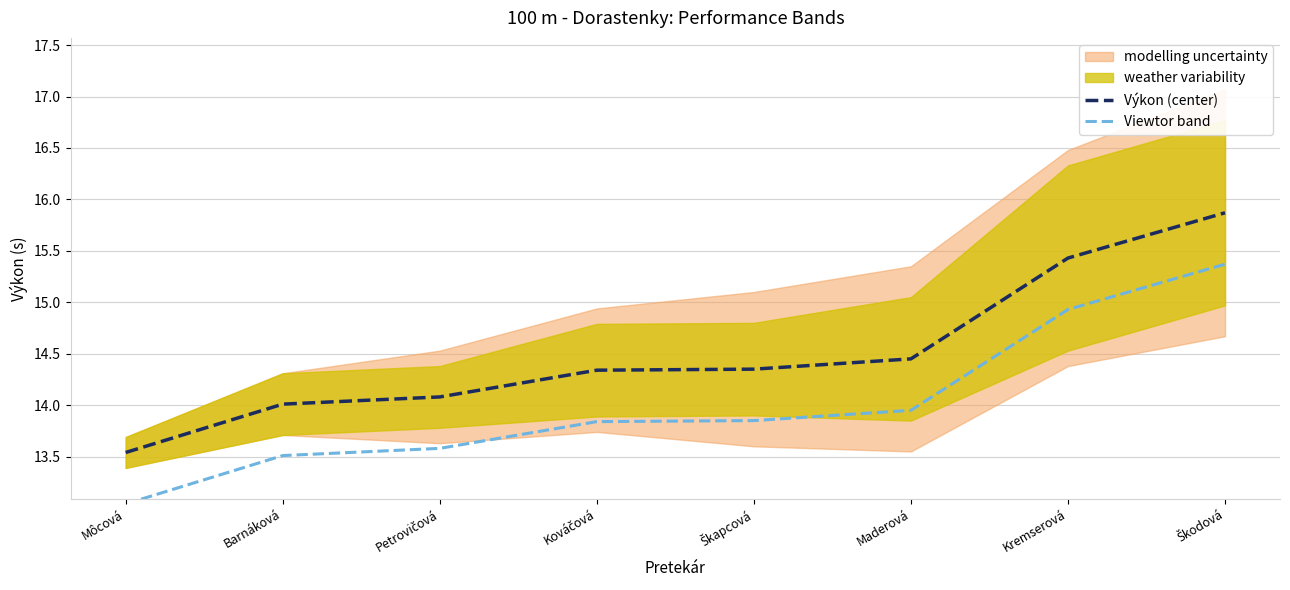

Reading left to right, transcribe all the data shown in this chart.

Výkon (center): 13.5	14.0	14.1	14.3	14.3	14.4	15.4	15.9
Viewtor band: 13.0	13.5	13.6	13.8	13.8	13.9	14.9	15.4